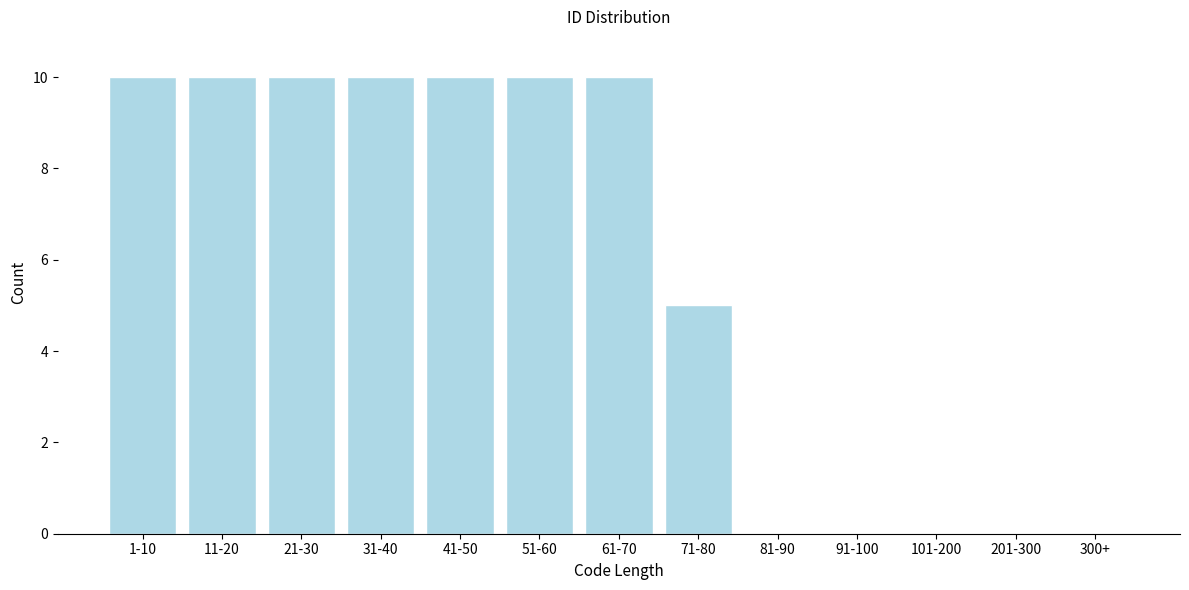

Reading left to right, transcribe all the data shown in this chart.

1-10=10	11-20=10	21-30=10	31-40=10	41-50=10	51-60=10	61-70=10	71-80=5	81-90=0	91-100=0	101-200=0	201-300=0	300+=0